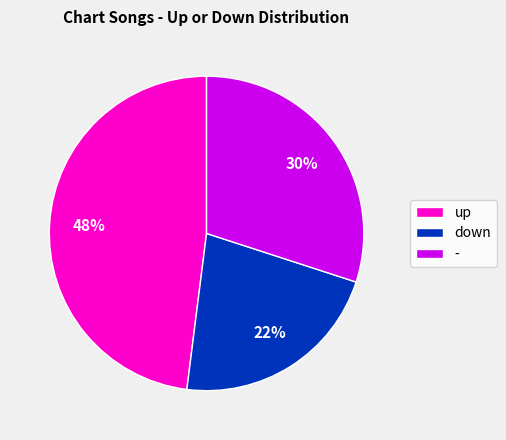

Approximately how many times larger is the value at down compared to up?

0.5